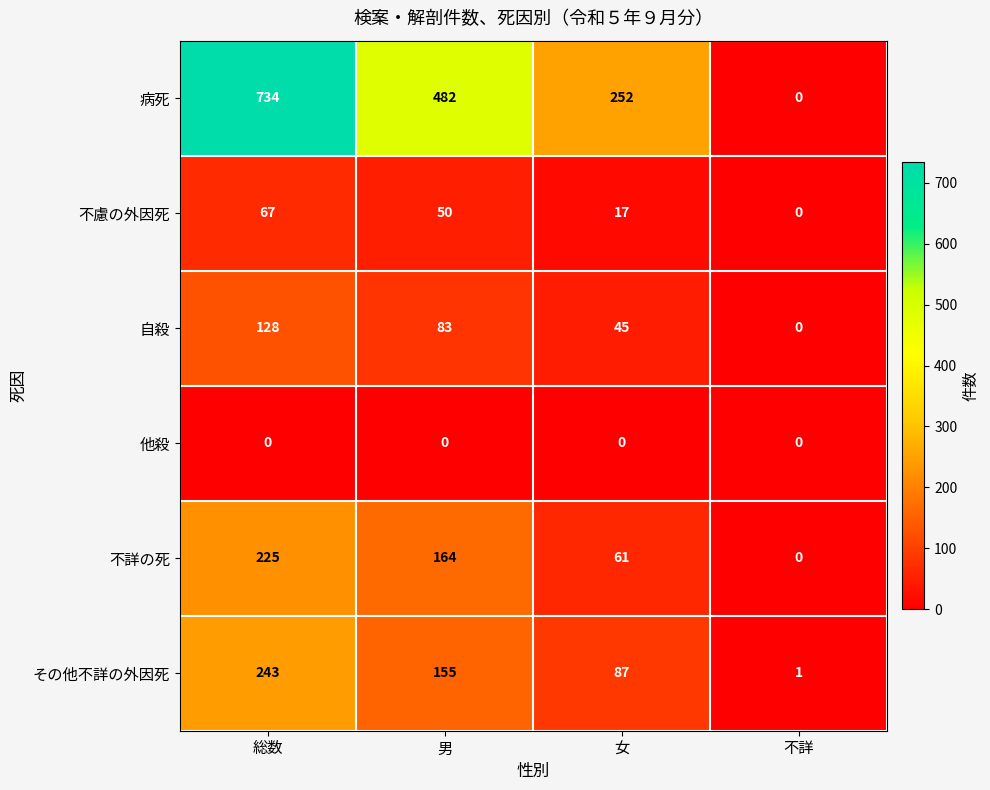

What is the difference between the maximum and minimum values in the 病死 series?

734